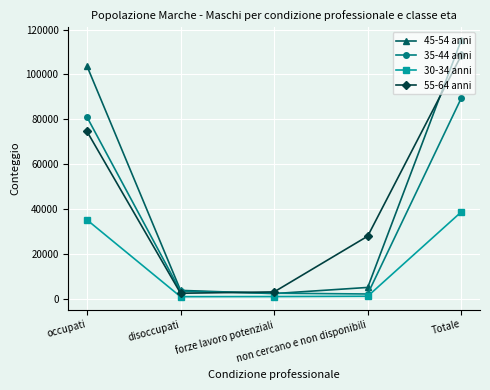

List the series in order of their peak value, highest first.

45-54 anni, 55-64 anni, 35-44 anni, 30-34 anni